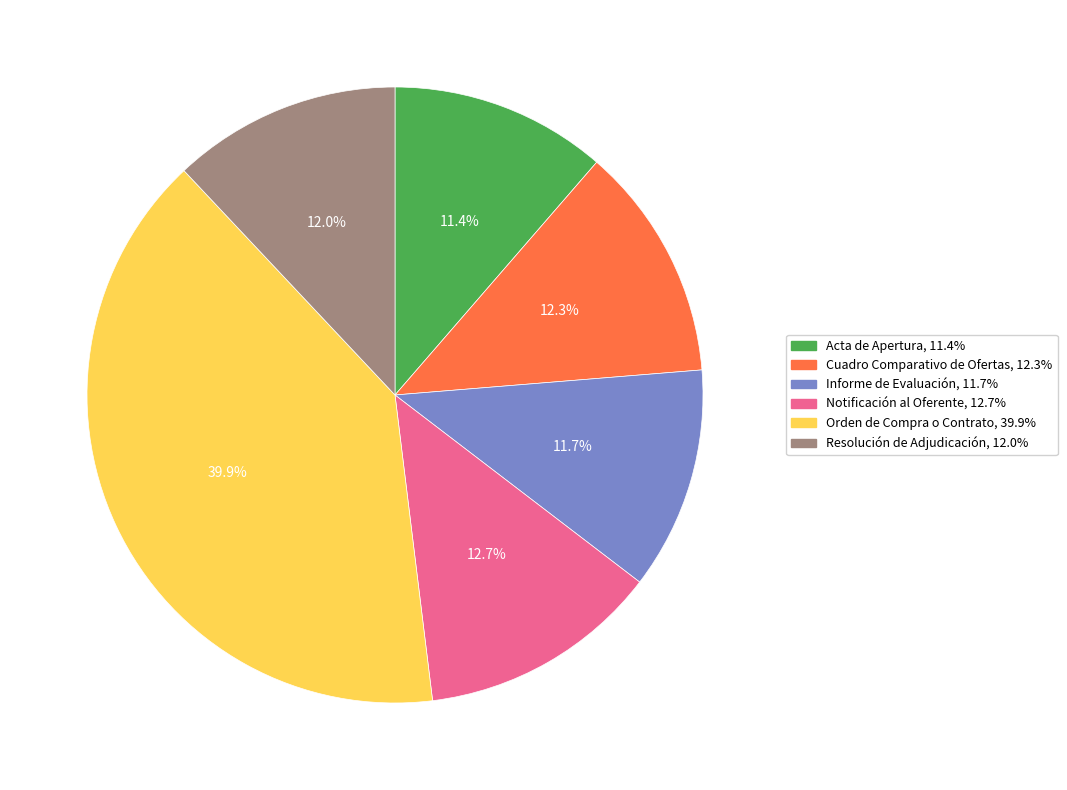

The Notificación al Oferente slice represents 13% of the pie. True or false?

True